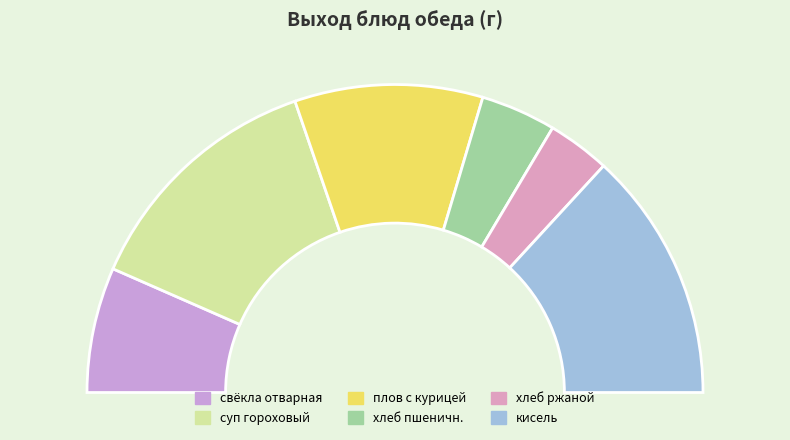

Do кисель and плов с курицей together represent more than half of the pie?

No